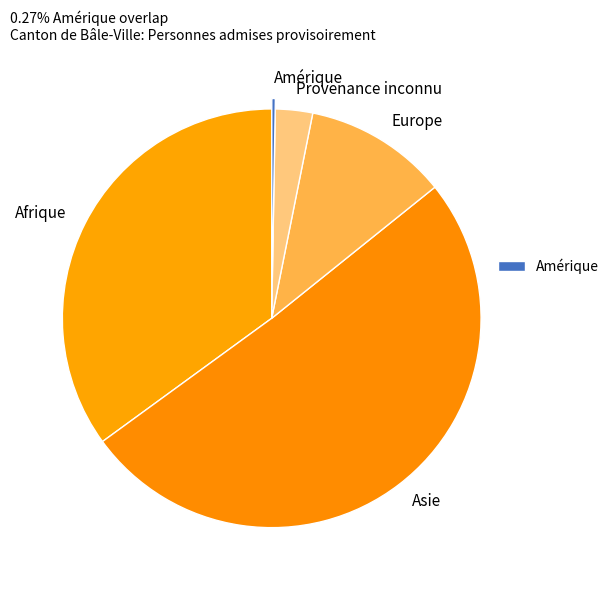

Which category accounts for the majority?

Asie